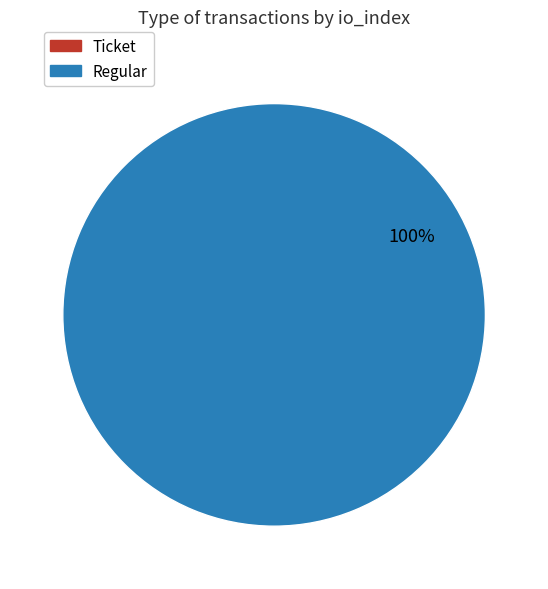

Rank the categories by value from lowest to highest.

Ticket, Regular